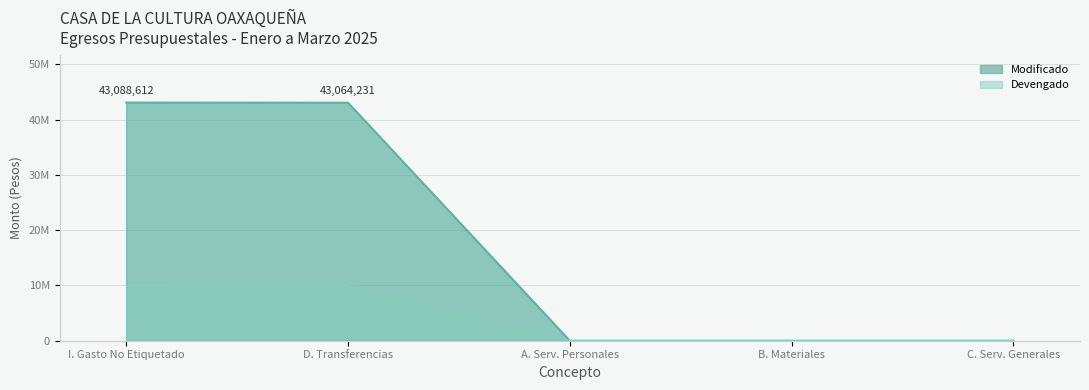

What is the difference between the maximum and second lowest values in the Devengado series?

9996514